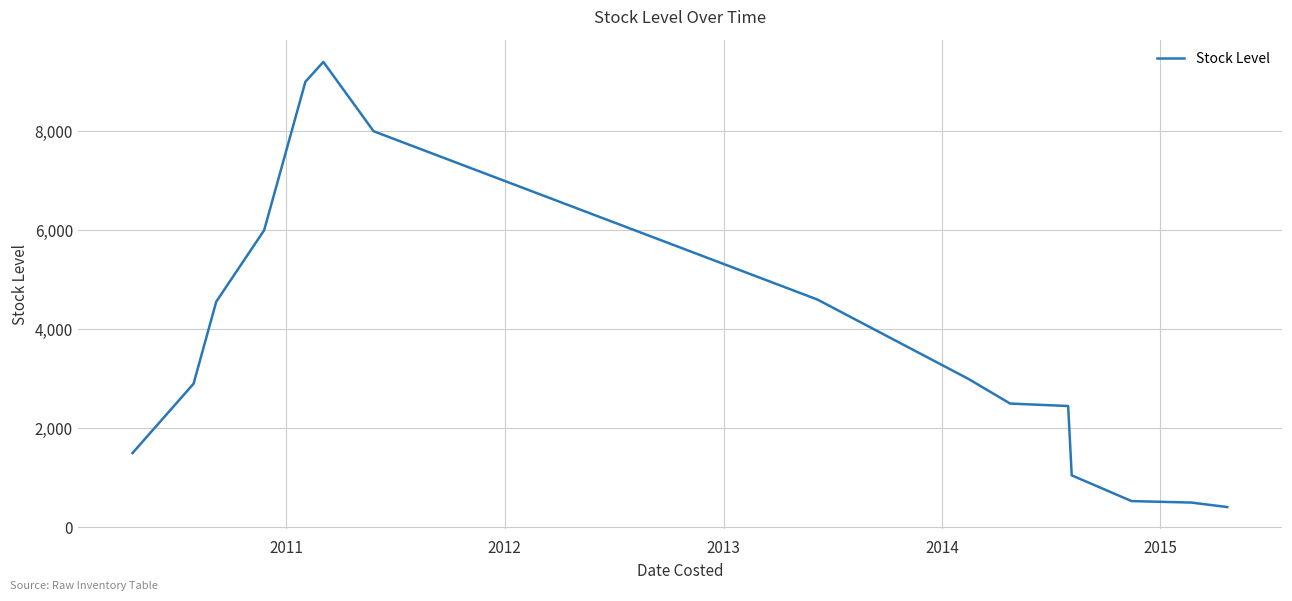

What is the greatest value displayed?

9400